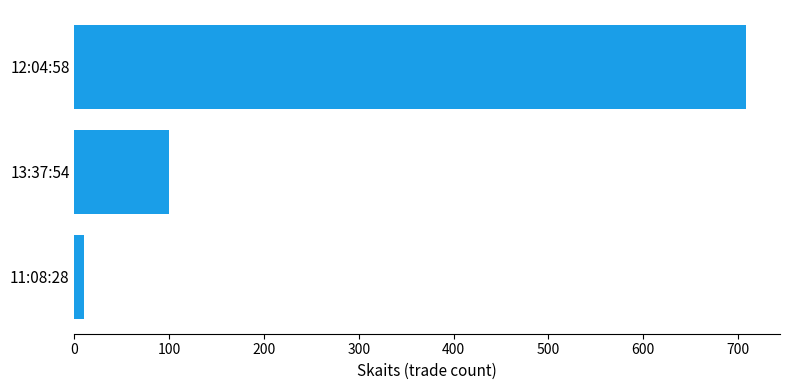

What is the difference between the maximum and minimum values?

699